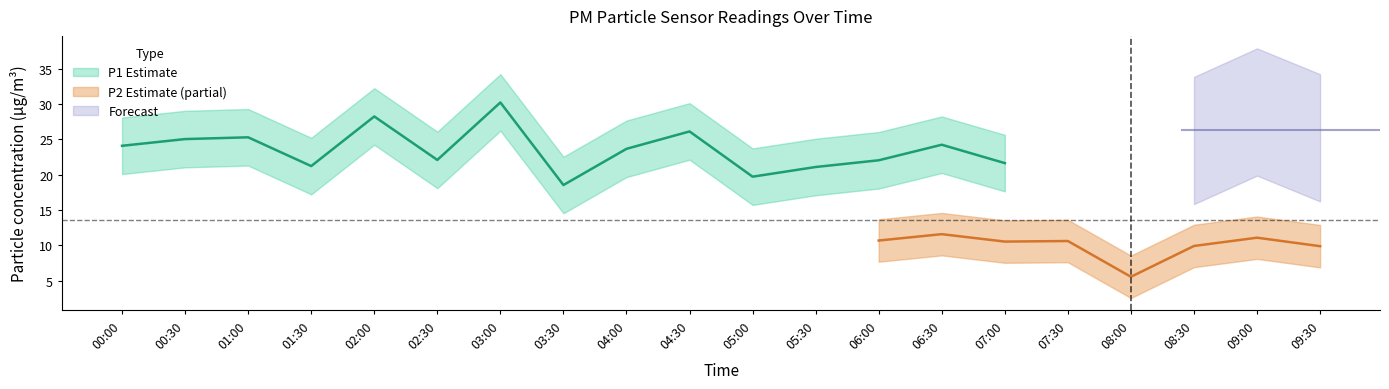

Is the value of P2_upper at 04:30 greater than the value of P1_lower at 07:30?

No